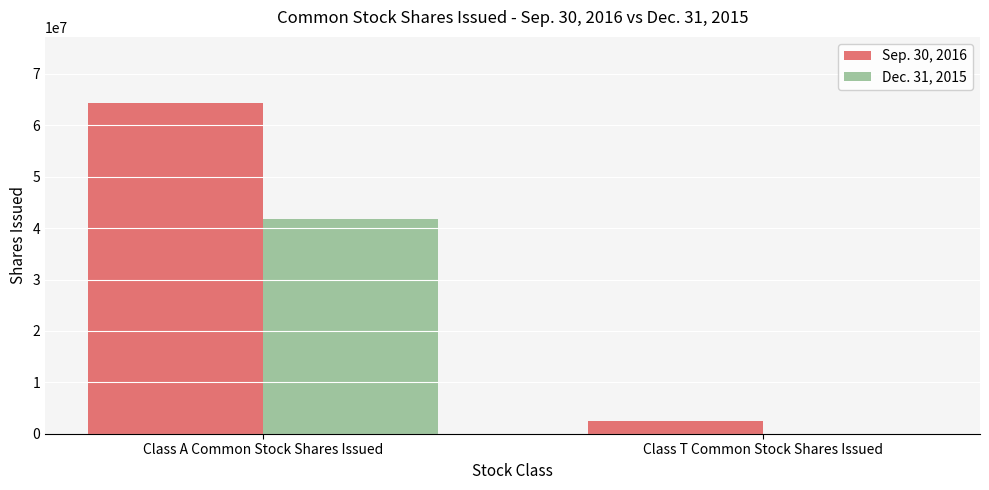

Which series has the largest total across all categories?

Sep. 30, 2016